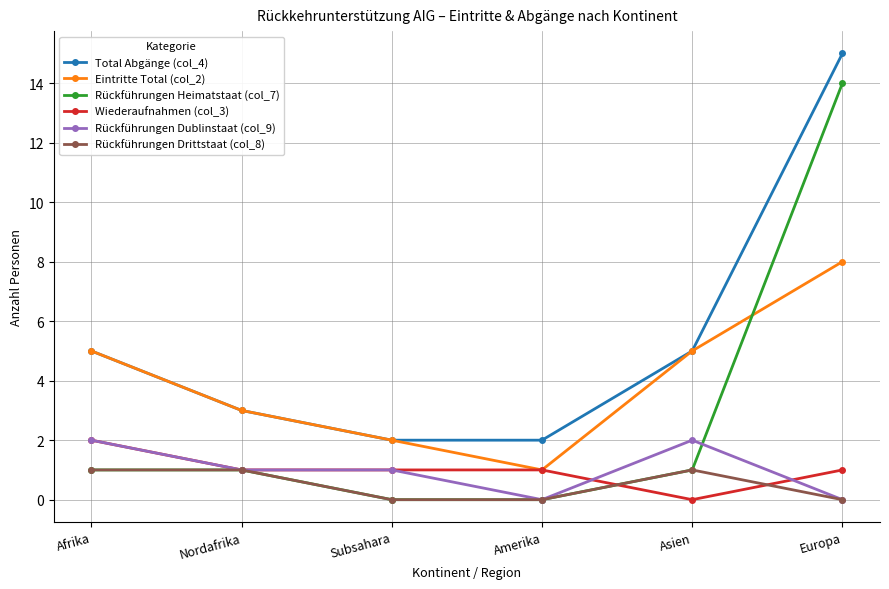

Which label corresponds to the largest value in the chart?

Europa